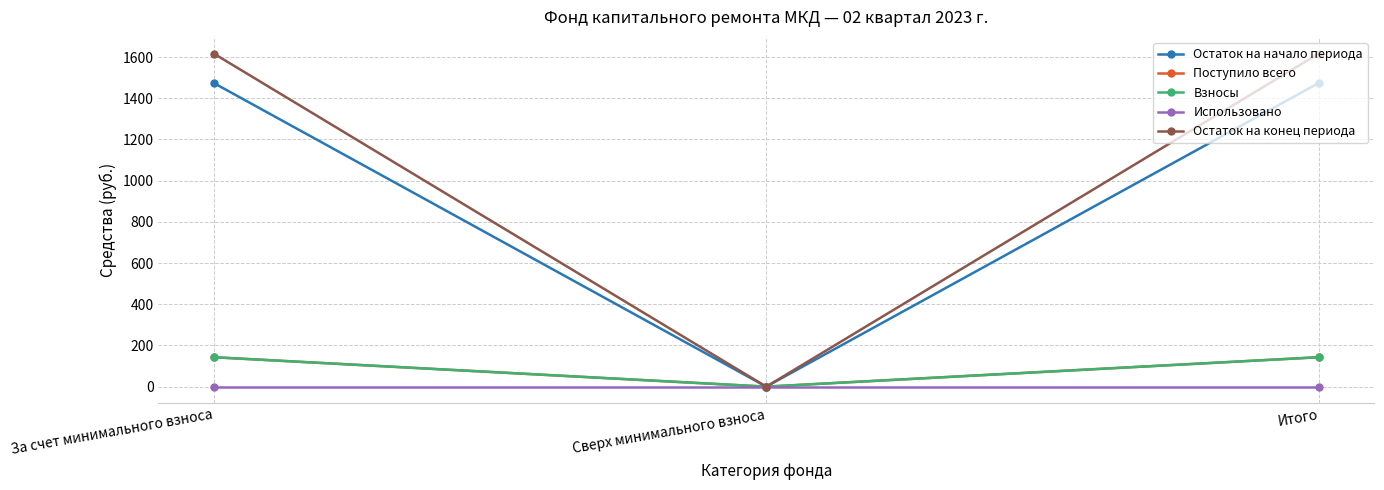

What value does the Взносы series have at Итого?

142.8